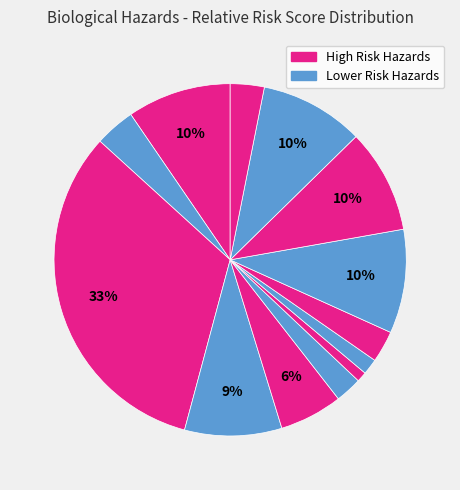

How many segments does this pie chart have?

13